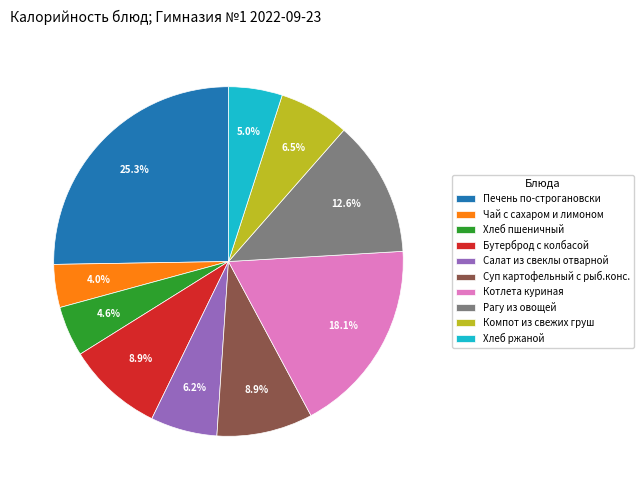

What is the ratio of the value at Хлеб ржаной to the value at Компот из свежих груш?

0.8